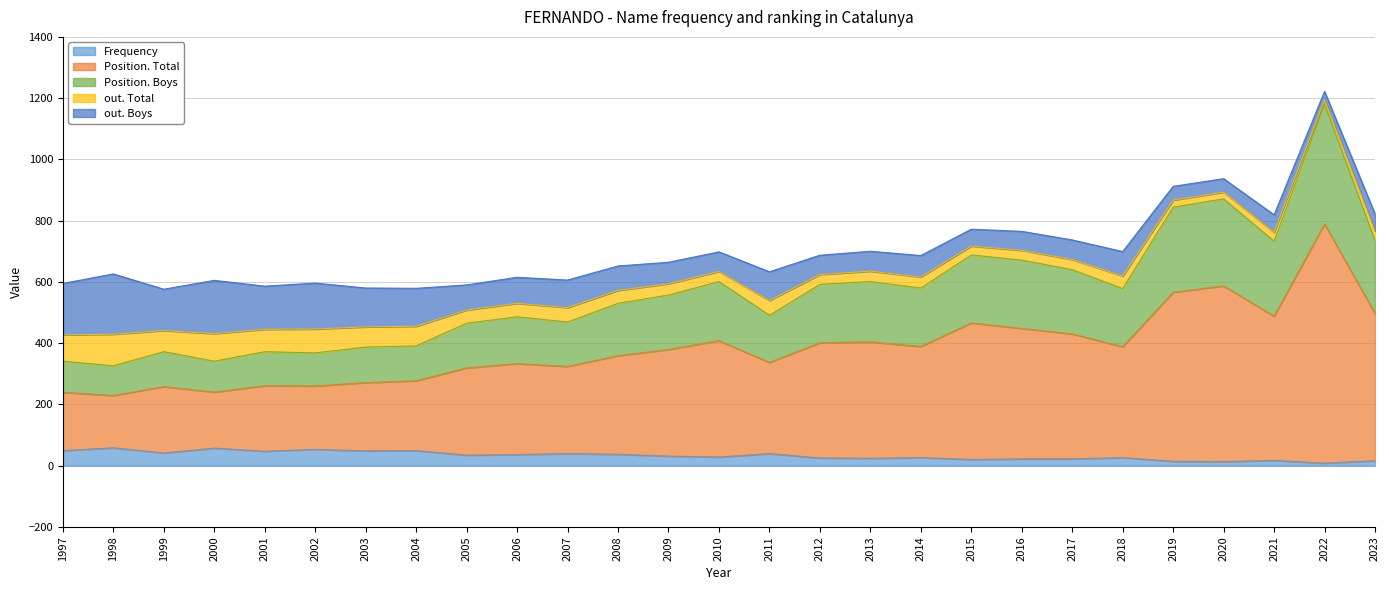

Is it true that Position. Total equals 809 at 2010?

False